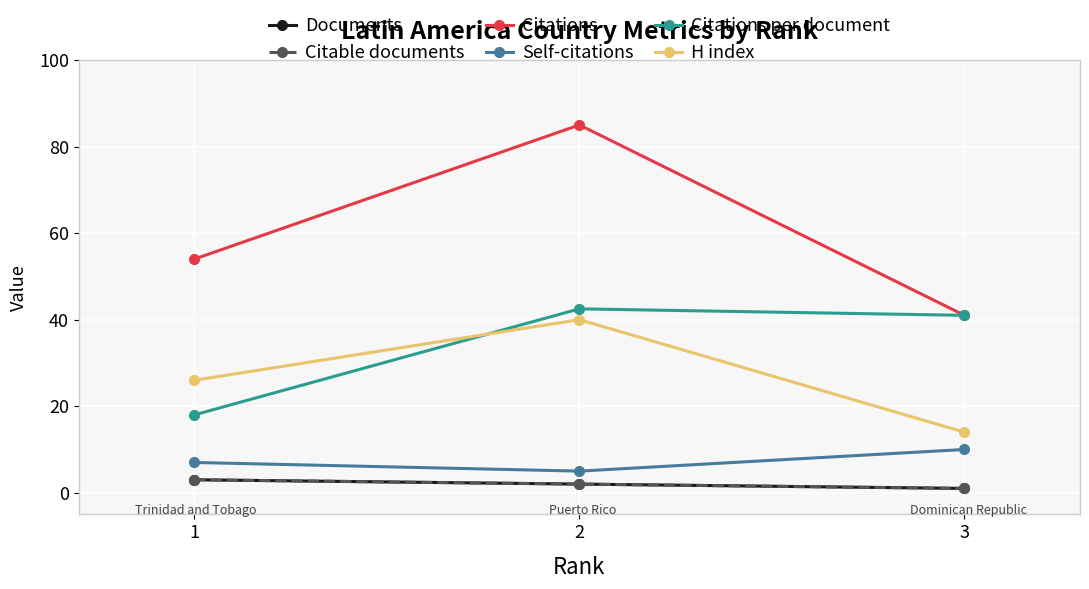

What is the total value across all series at 2?

176.5